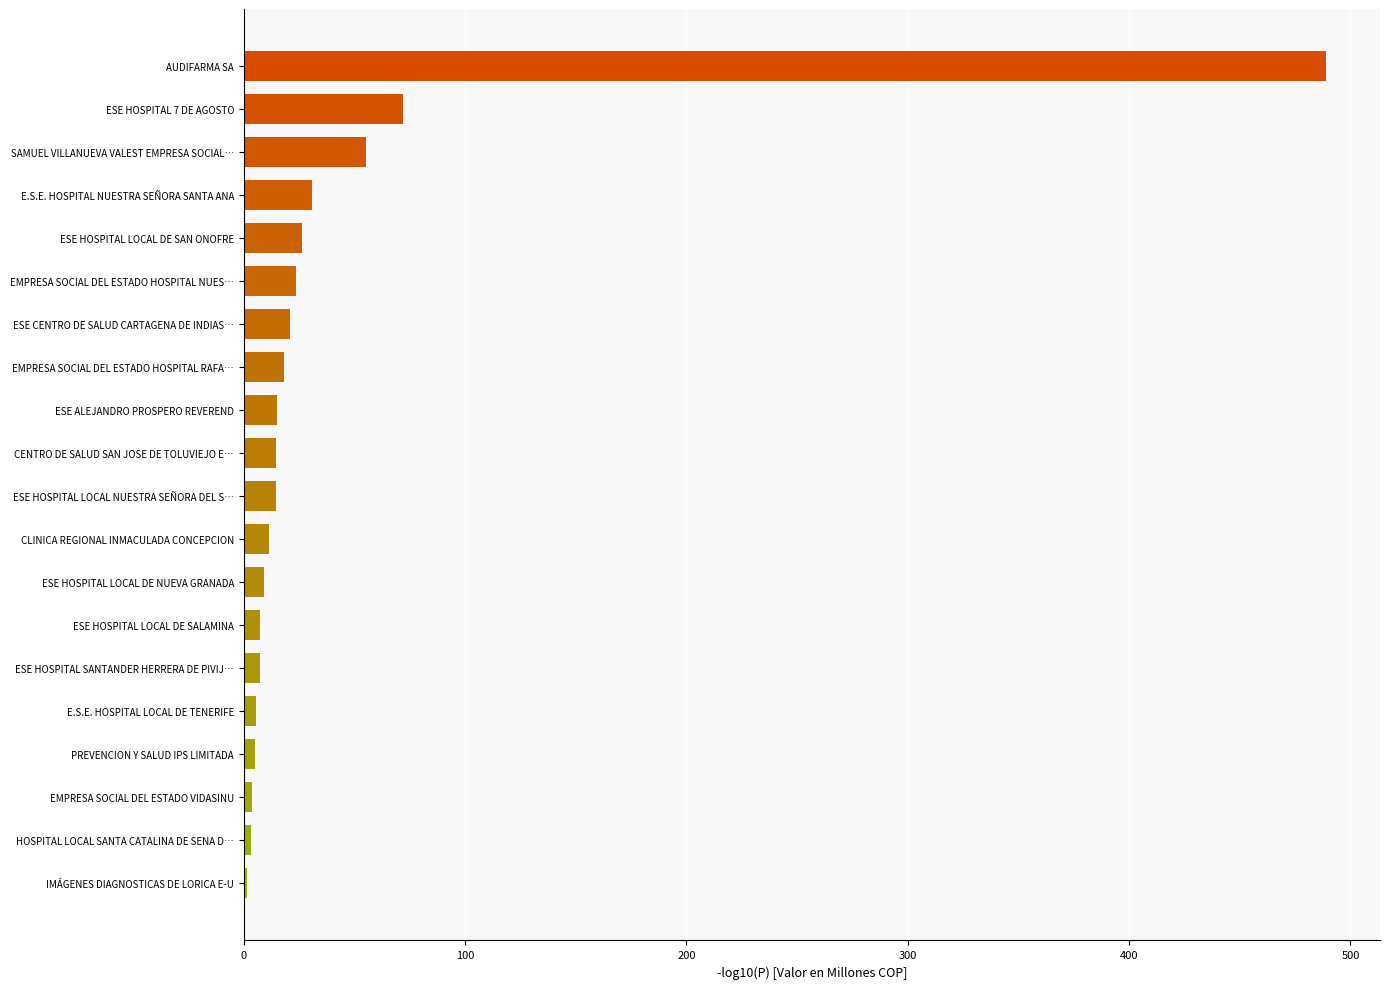

Read the value at EMPRESA SOCIAL DEL ESTADO HOSPITAL RAFA….

18.3